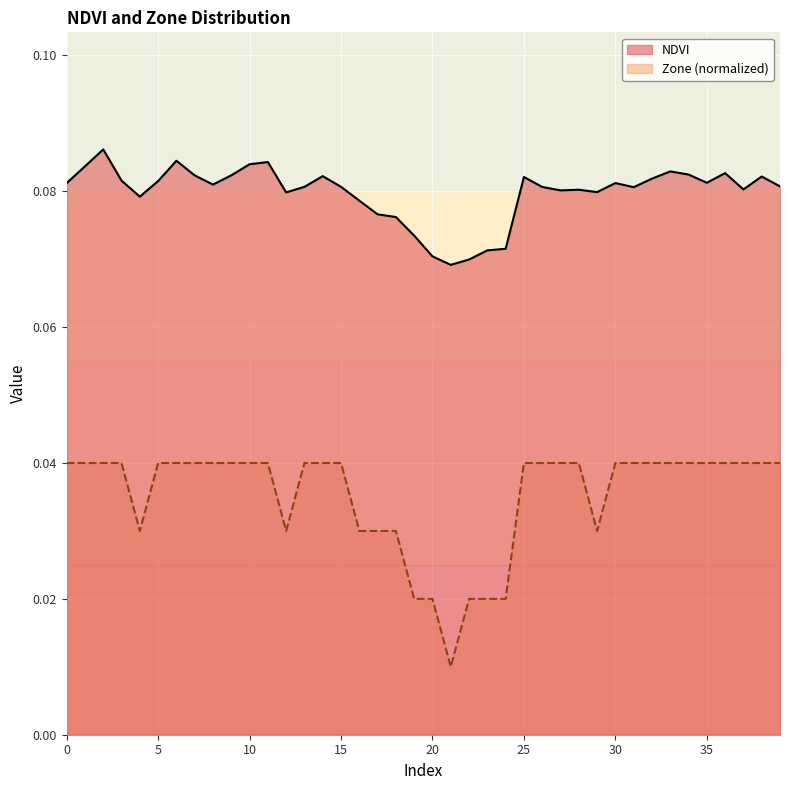

At which category is the sum across all series the highest?

2